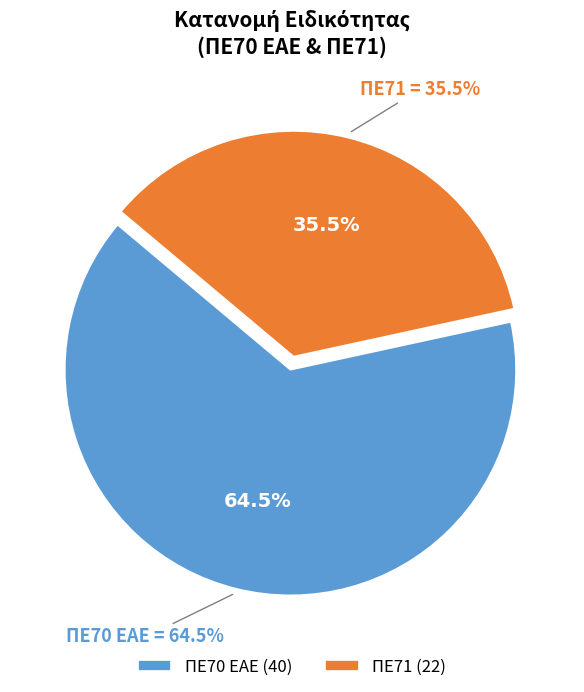

To the nearest percent, what portion does ΠΕ70 ΕΑΕ represent?

65%